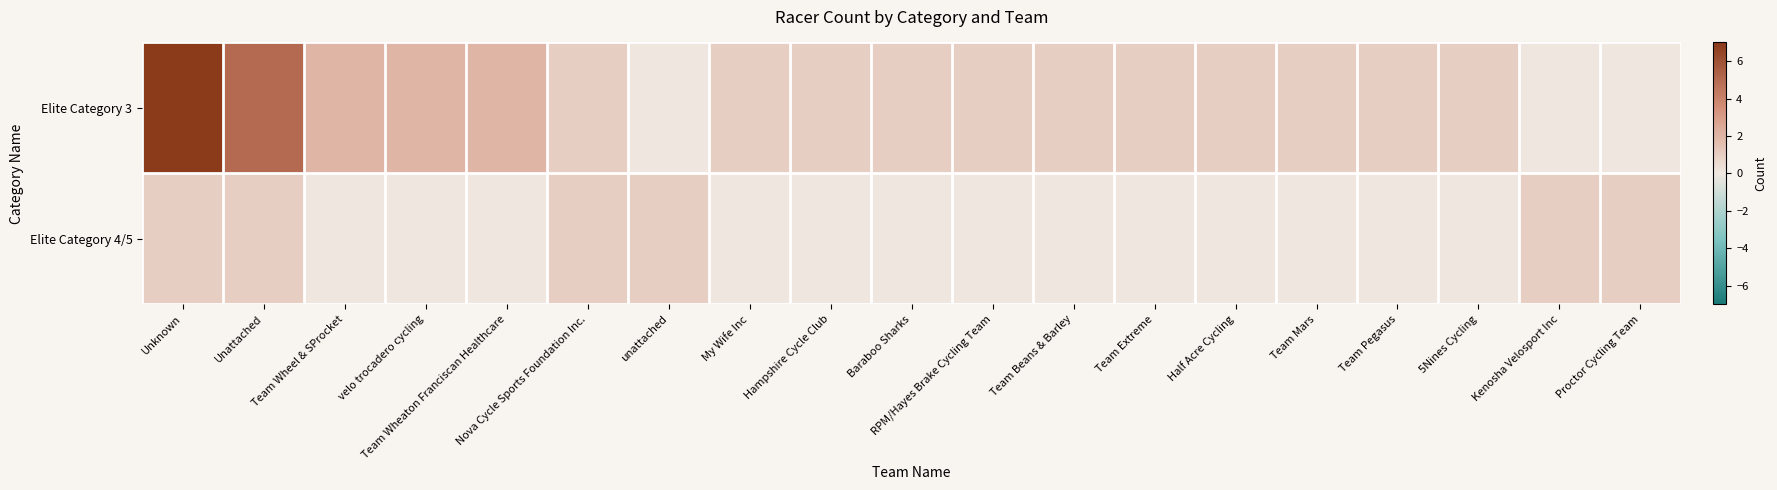

Between Team Extreme and 5Nines Cycling, which is larger?

Team Extreme